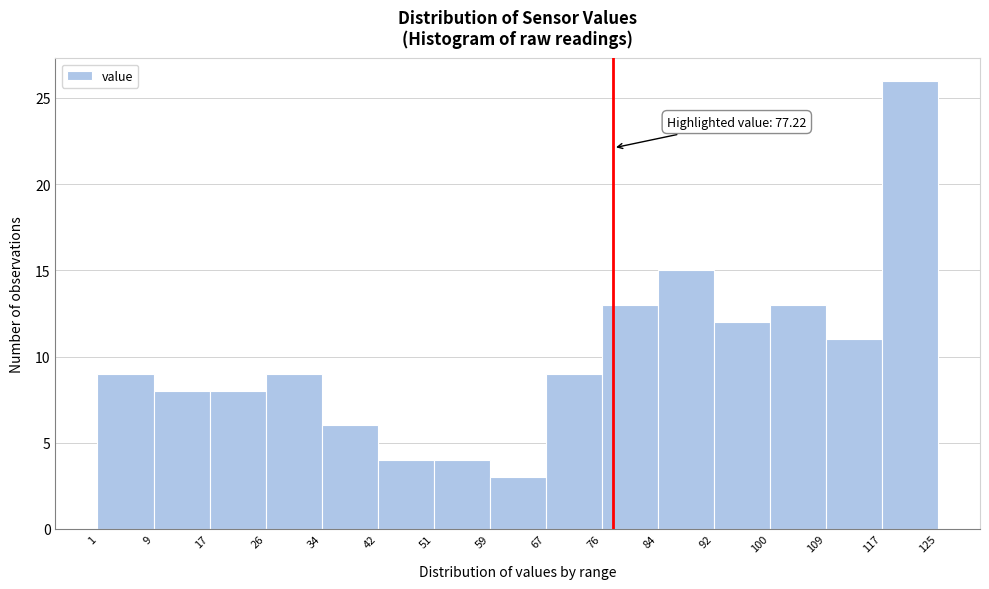

Over which range of the x-axis is the bar tallest?

117 to 125